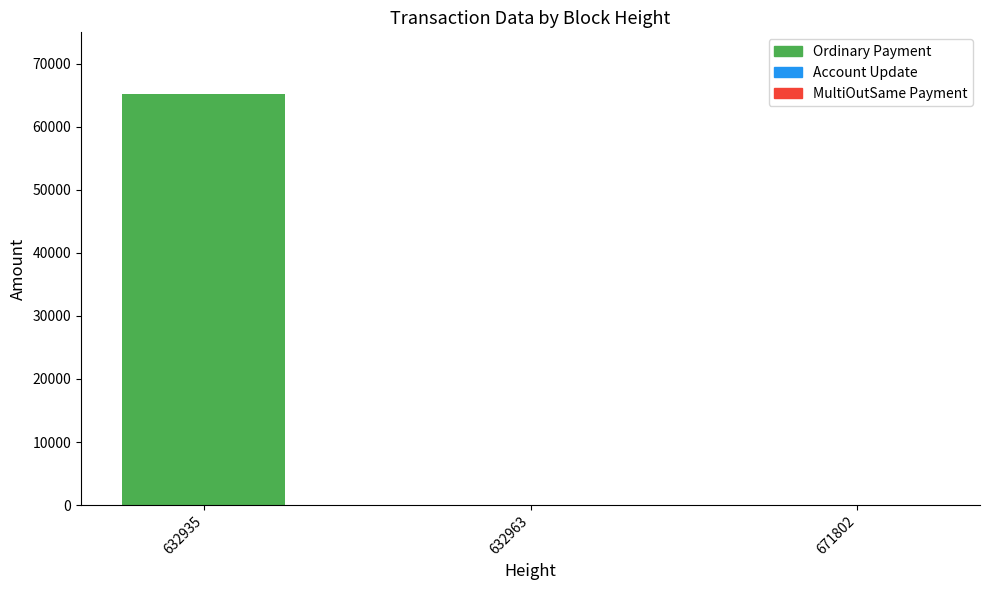

Which category has the lowest value across all series?

632963